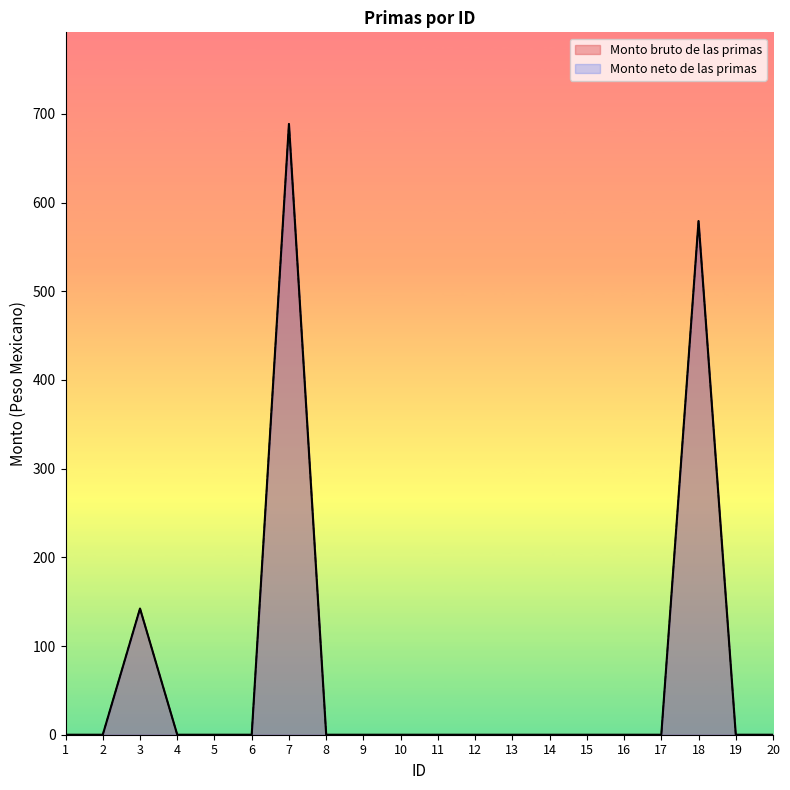

How many positive values does the Monto bruto de las primas series have?

3